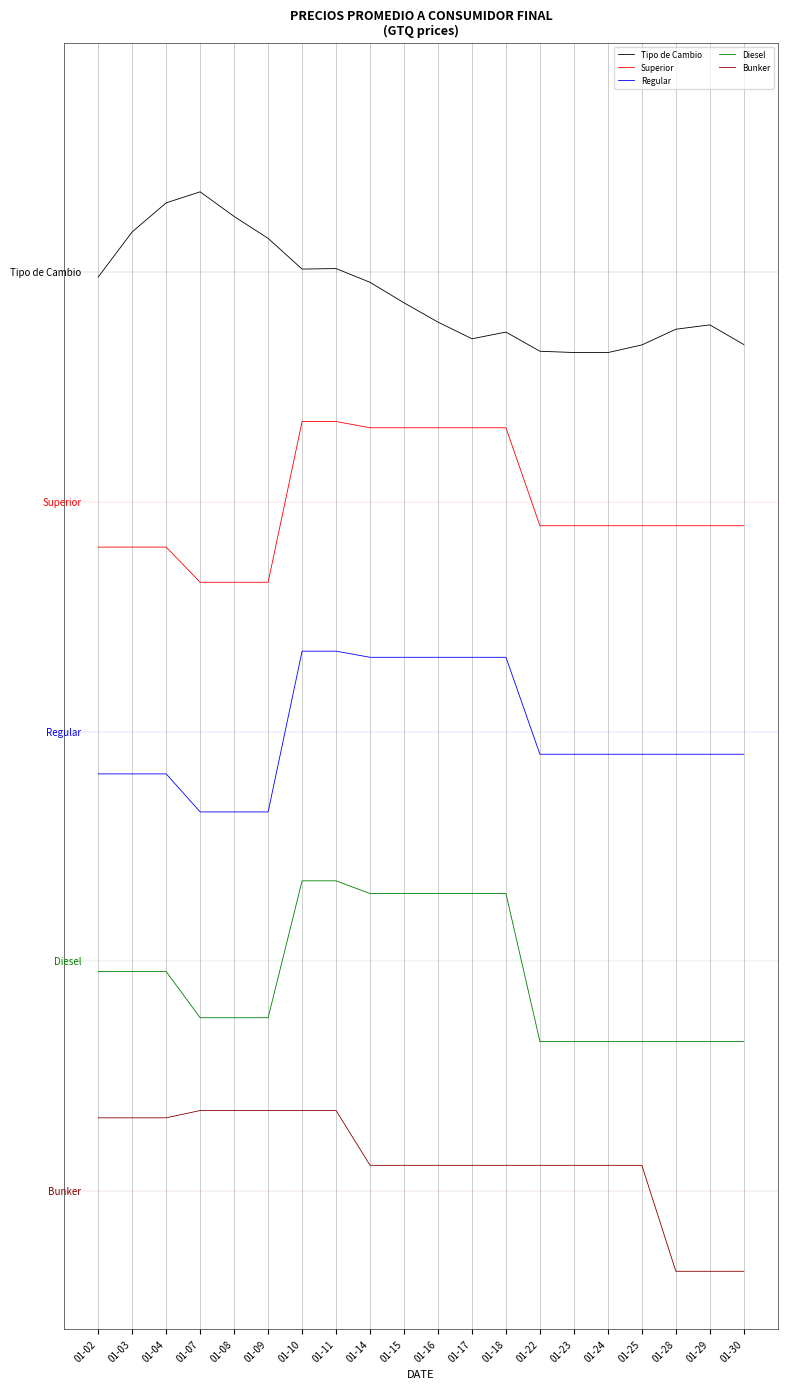

True or false: Diesel and Tipo de Cambio cross at least once.

False